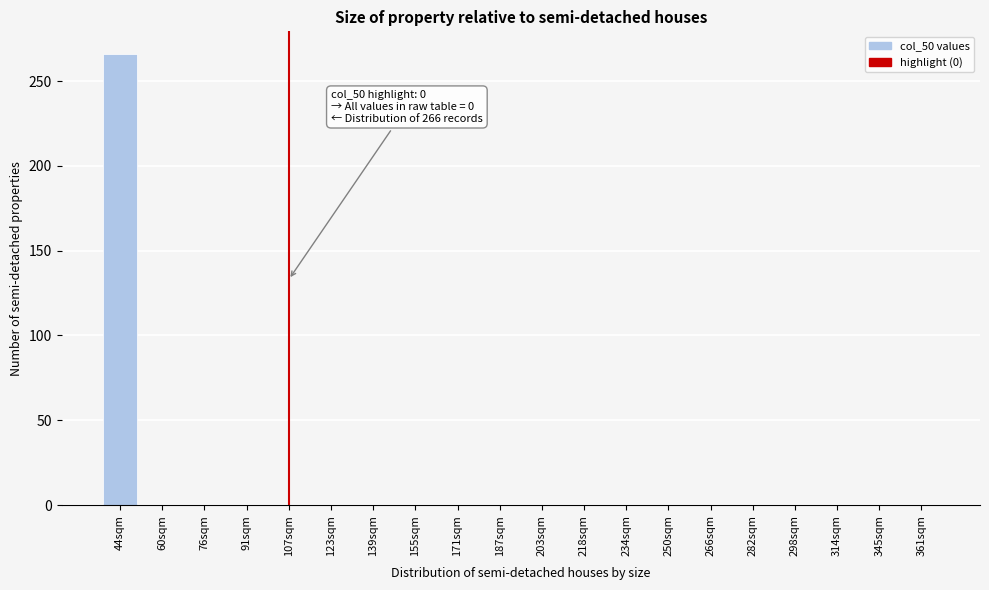

Reading right to left, transcribe all the data shown in this chart.

361sqm=0	345sqm=0	314sqm=0	298sqm=0	282sqm=0	266sqm=0	250sqm=0	234sqm=0	218sqm=0	203sqm=0	187sqm=0	171sqm=0	155sqm=0	139sqm=0	123sqm=0	107sqm=0	91sqm=0	76sqm=0	60sqm=0	44sqm=266